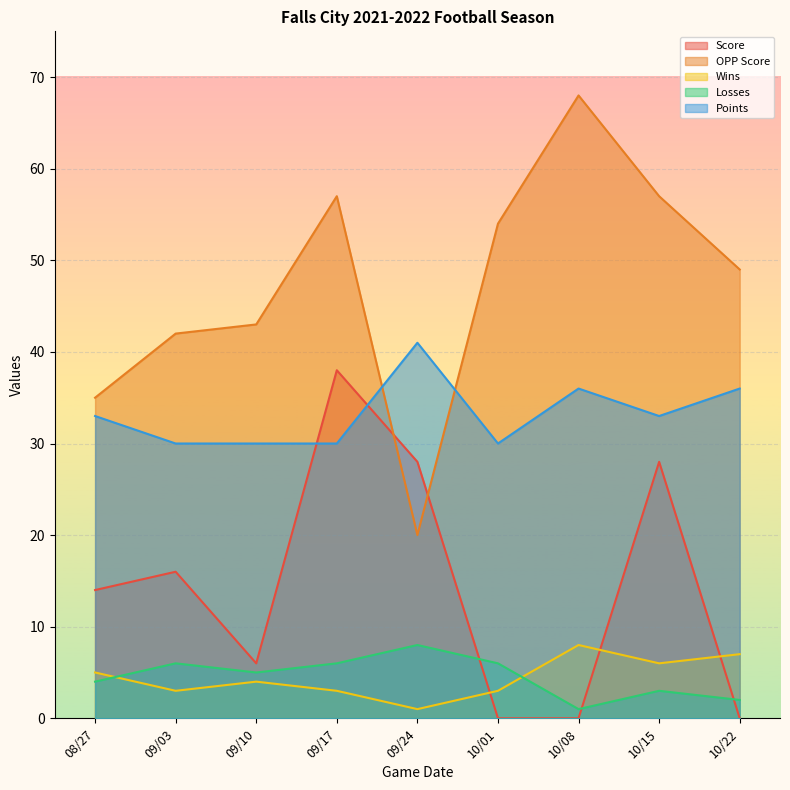

Reading left to right, transcribe all the data shown in this chart.

Score: 08/27=14	09/03=16	09/10=6	09/17=38	09/24=28	10/01=0	10/08=0	10/15=28	10/22=0
OPP Score: 08/27=35	09/03=42	09/10=43	09/17=57	09/24=20	10/01=54	10/08=68	10/15=57	10/22=49
Wins: 08/27=5	09/03=3	09/10=4	09/17=3	09/24=1	10/01=3	10/08=8	10/15=6	10/22=7
Losses: 08/27=4	09/03=6	09/10=5	09/17=6	09/24=8	10/01=6	10/08=1	10/15=3	10/22=2
Points: 08/27=33	09/03=30	09/10=30	09/17=30	09/24=41	10/01=30	10/08=36	10/15=33	10/22=36